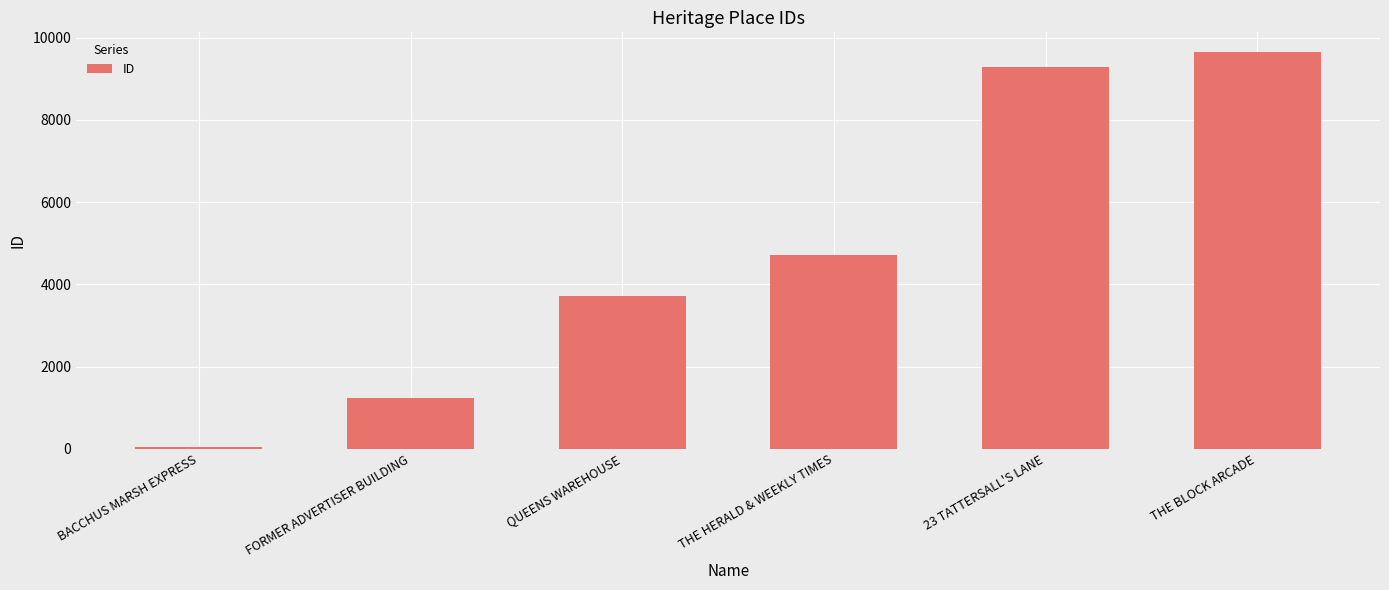

List the labels in order of value, largest first.

THE BLOCK ARCADE, 23 TATTERSALL'S LANE, THE HERALD & WEEKLY TIMES, QUEENS WAREHOUSE, FORMER ADVERTISER BUILDING, BACCHUS MARSH EXPRESS